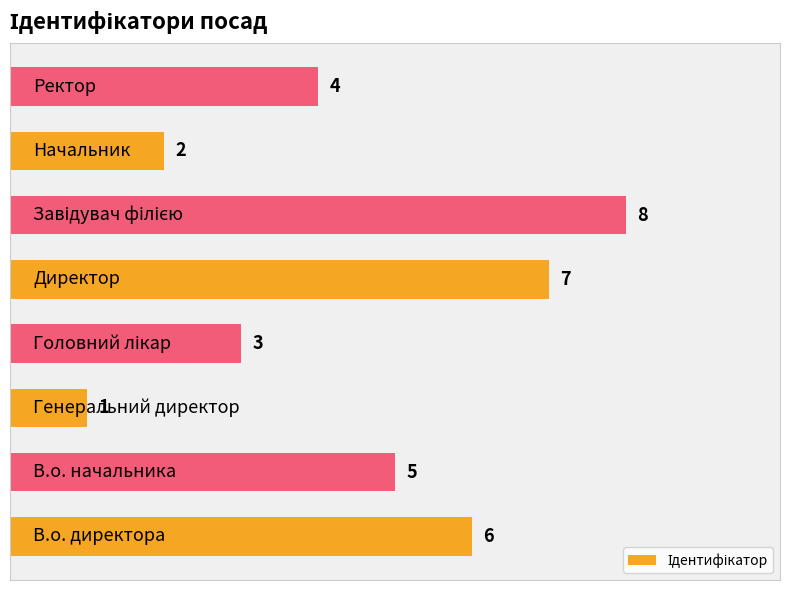

Reading bottom to top, transcribe all the data shown in this chart.

6	5	1	3	7	8	2	4